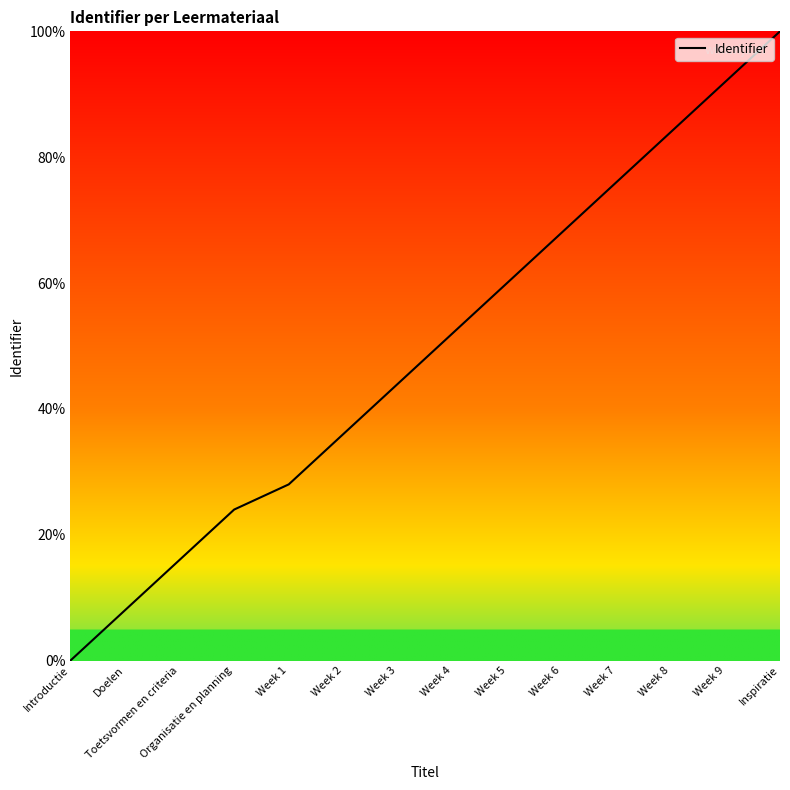

Is it true that the value at Inspiratie is 100.0?

True